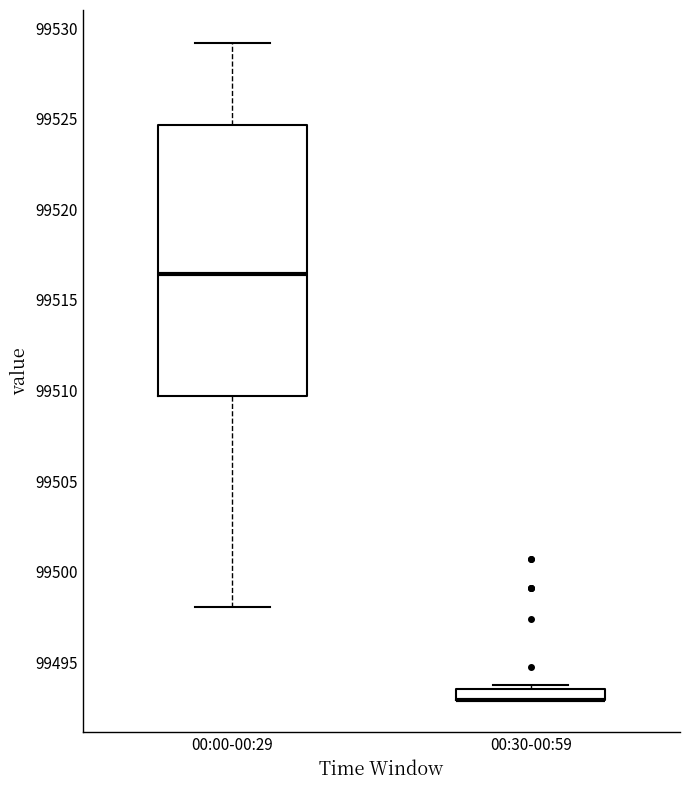

Where does the lower whisker of the box for 00:00-00:29 end on the y-axis? The values are not printed on the chart, so give them approximately, as read against the axis.

99498.0